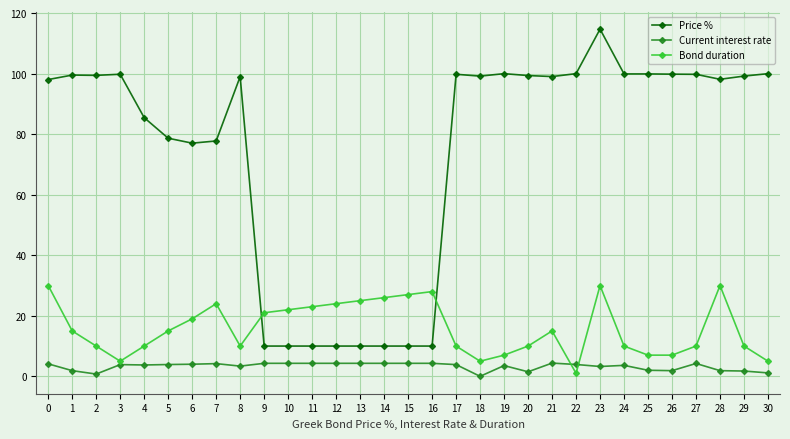

True or false: Bond duration has more than 0 points higher than both neighbors.

True